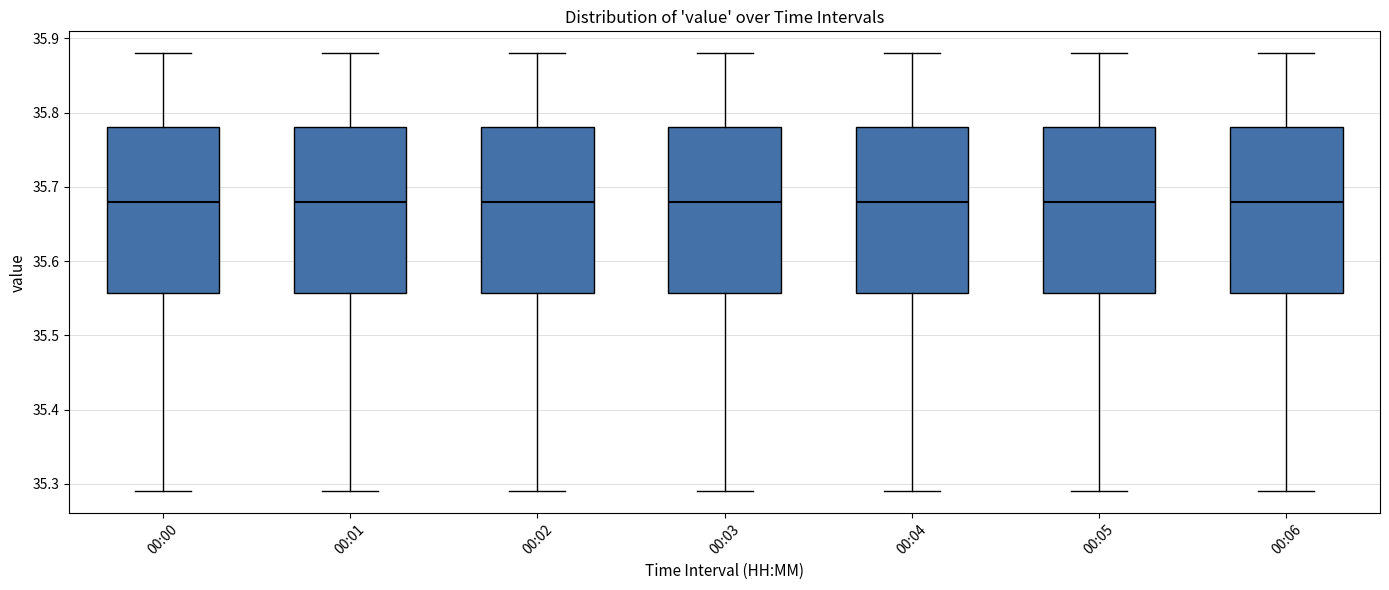

Reading left to right, transcribe this box plot: for each box, give where its median line is, the range the box spans, and where its two whiskers end, as read against the y-axis. The values are not printed on the chart, so give them approximately, as read against the axis.

00:00: median 35.68, box 35.56 to 35.78, whiskers 35.29 to 35.88
00:01: median 35.68, box 35.56 to 35.78, whiskers 35.29 to 35.88
00:02: median 35.68, box 35.56 to 35.78, whiskers 35.29 to 35.88
00:03: median 35.68, box 35.56 to 35.78, whiskers 35.29 to 35.88
00:04: median 35.68, box 35.56 to 35.78, whiskers 35.29 to 35.88
00:05: median 35.68, box 35.56 to 35.78, whiskers 35.29 to 35.88
00:06: median 35.68, box 35.56 to 35.78, whiskers 35.29 to 35.88